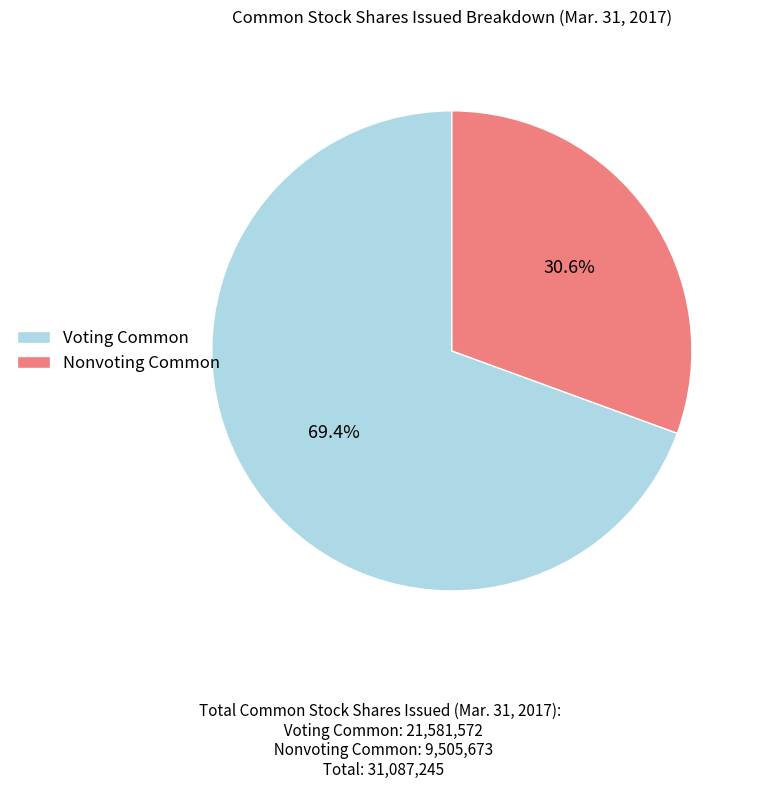

Which has a higher value, Voting Common or Nonvoting Common?

Voting Common